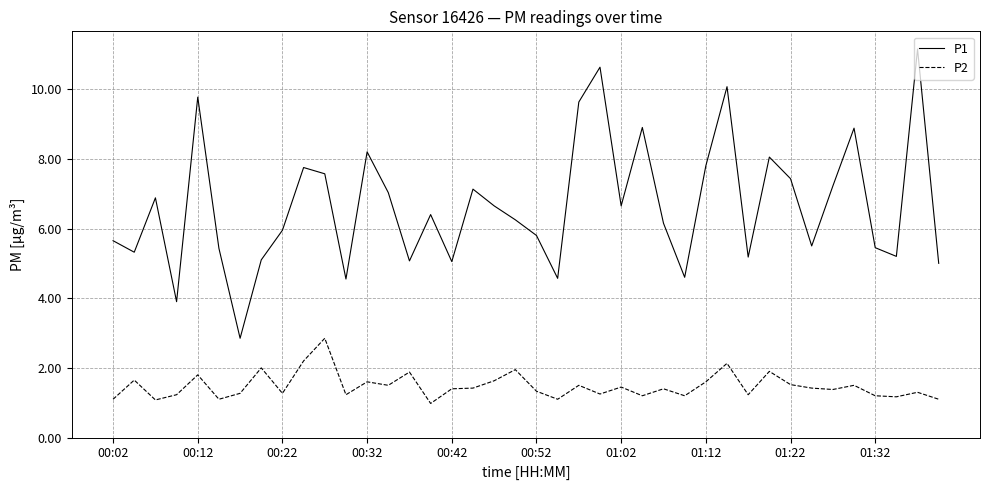

Which series has the largest total across all categories?

P1